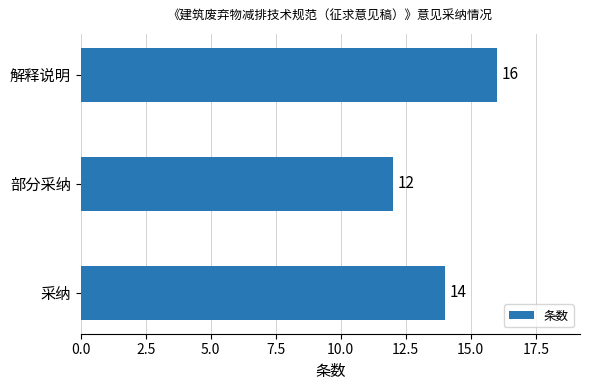

Reading top to bottom, list all the values displayed in this chart.

解释说明=16	部分采纳=12	采纳=14